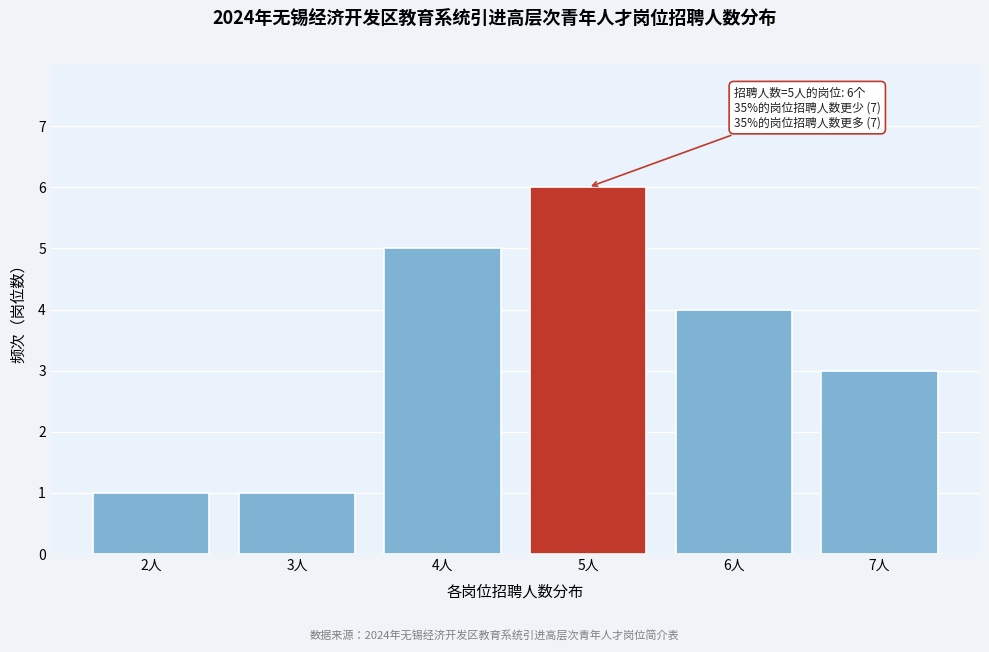

Reading right to left, list all the values displayed in this chart.

3	4	6	5	1	1